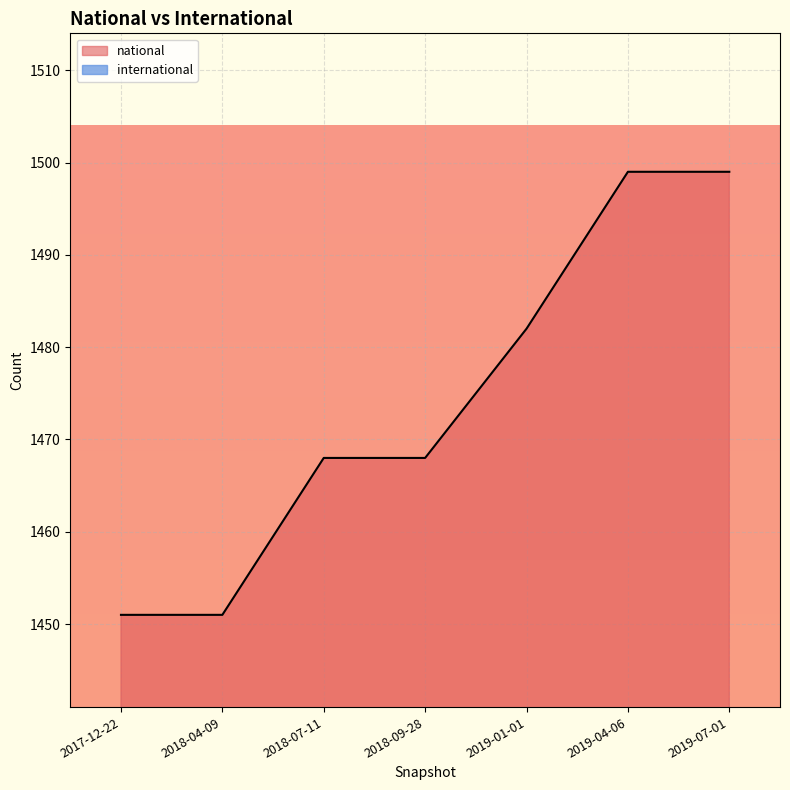

What is the difference between the maximum and minimum values in the national series?

48